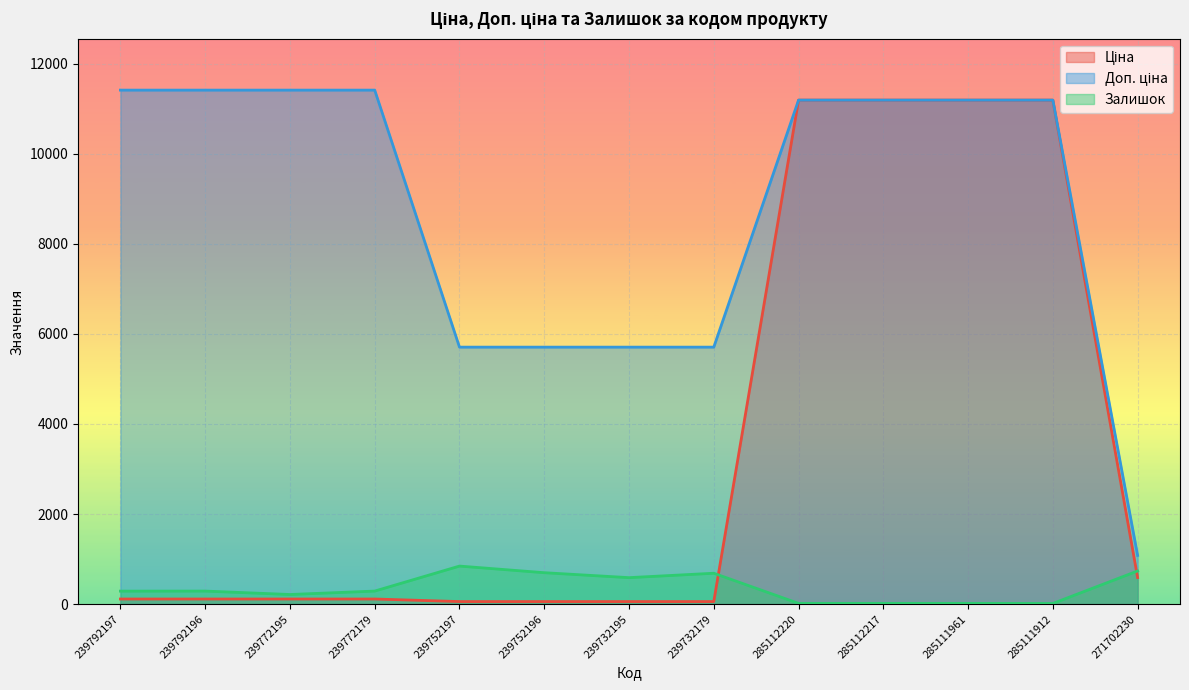

True or false: Залишок has more than 2 points higher than both neighbors.

True